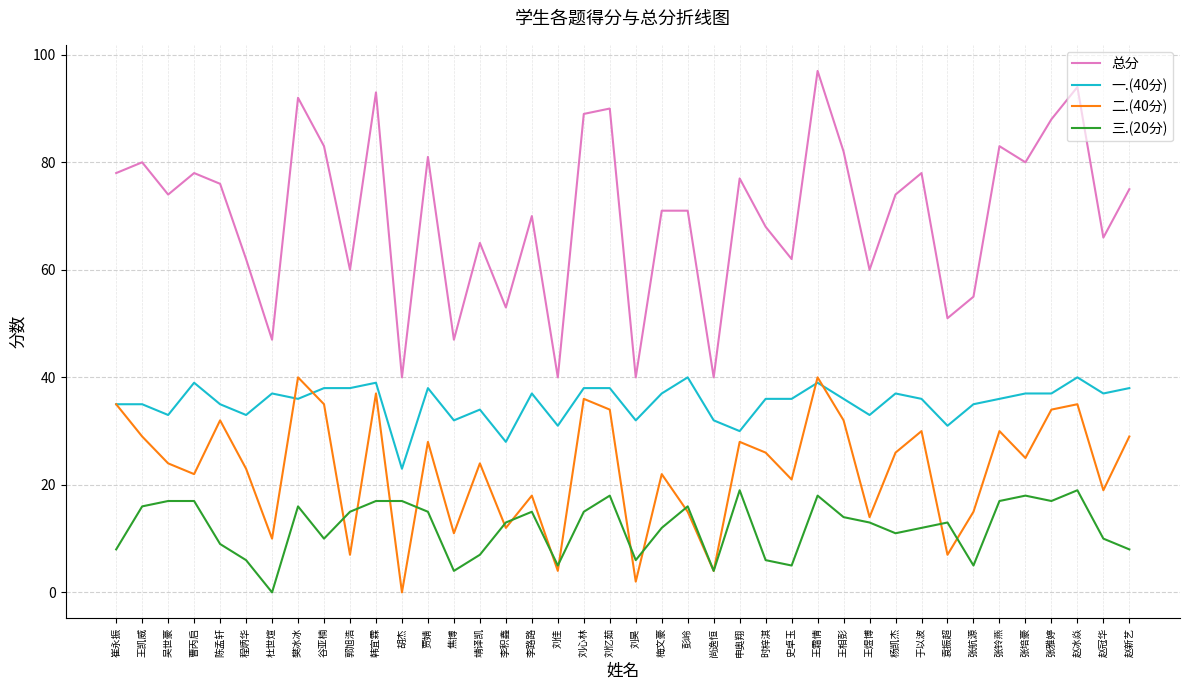

How many distinct data groups are displayed?

4